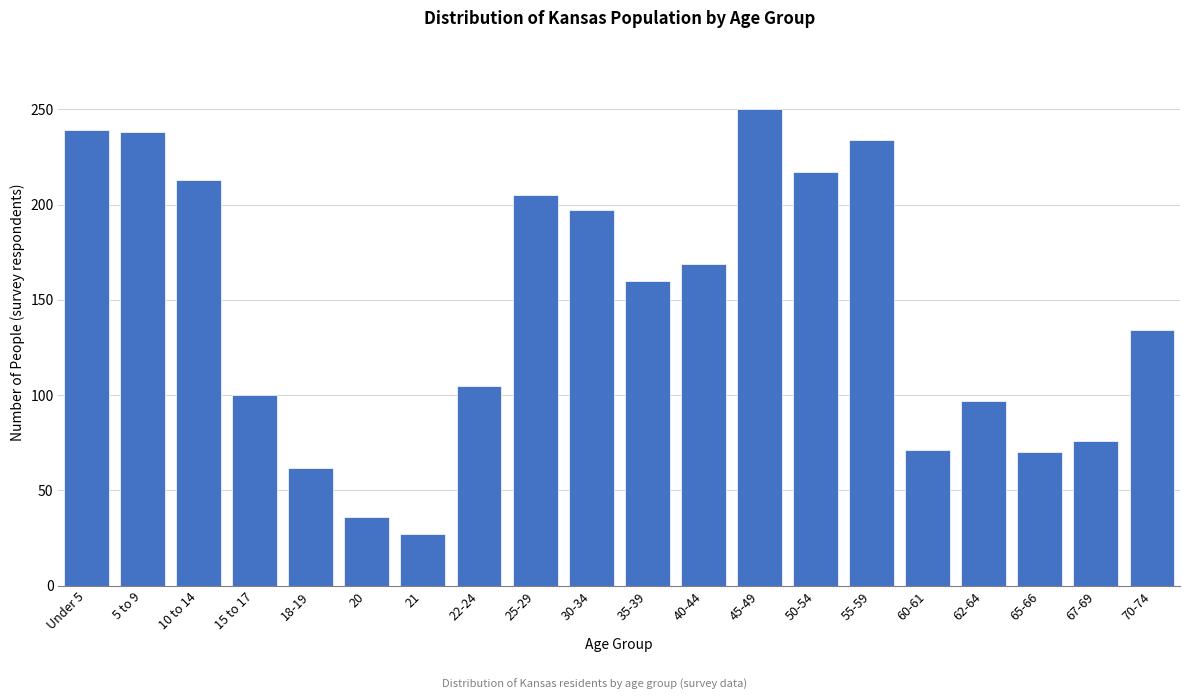

Where is the data nearest to the value 138?

70-74